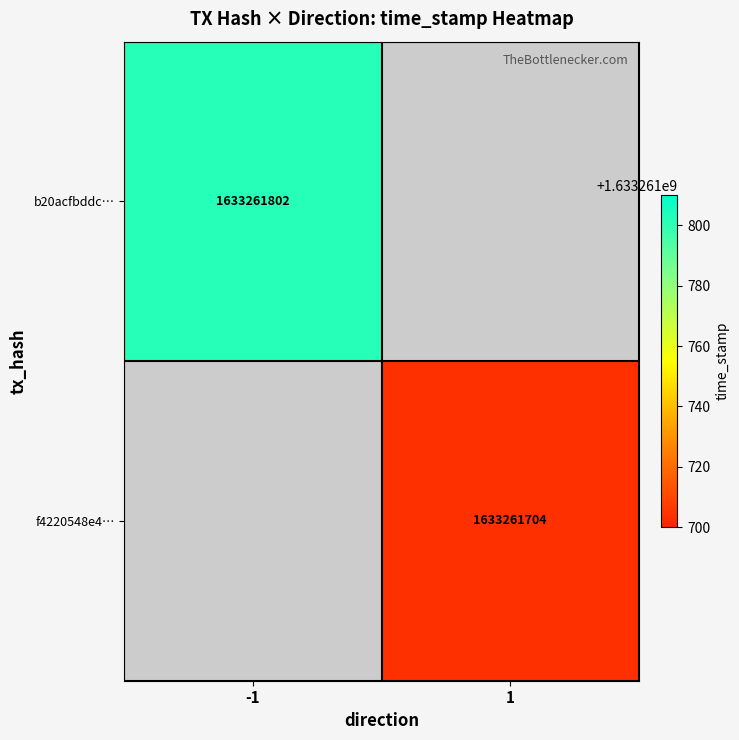

List the series in order of their peak value, lowest first.

f4220548e468b5c1081b08d76d8de03c718420a, b20acfbddcbe3432522ef5a7b65861fe307e79d